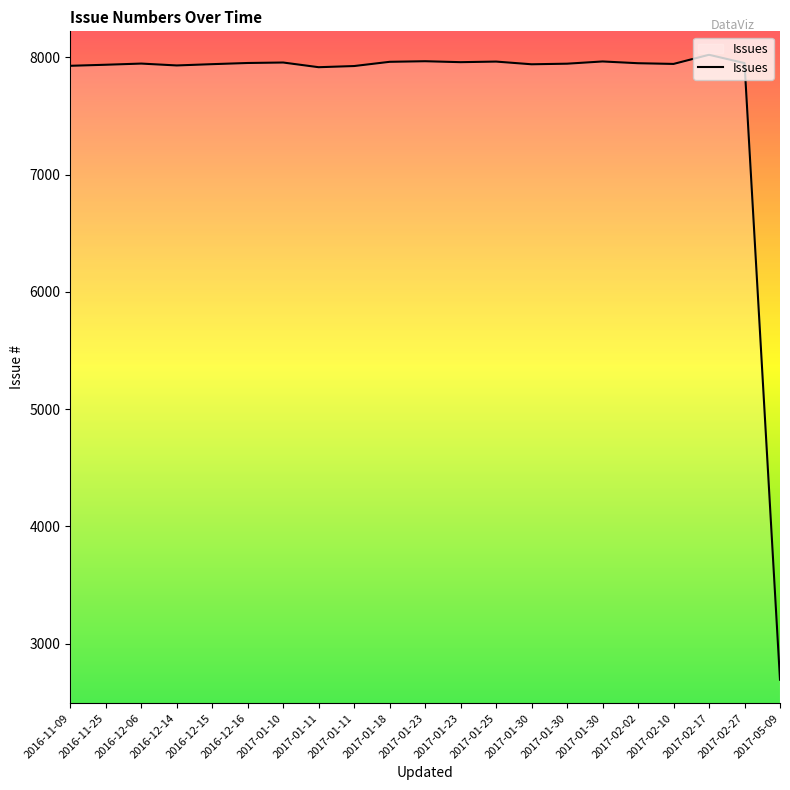

Does the chart have visible grid lines?

No